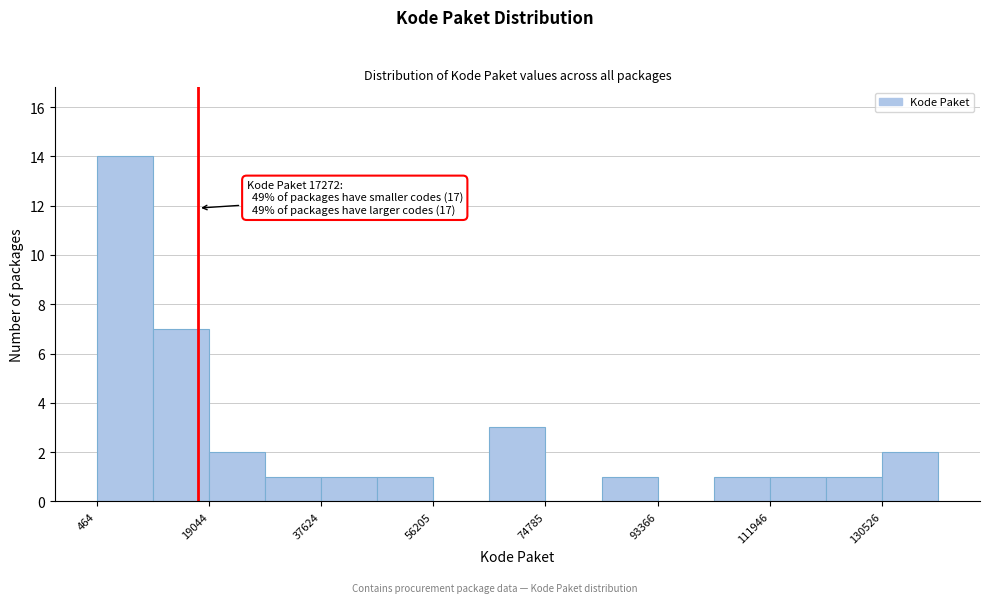

Which range on the x-axis has the tallest bar?

0 to 10000